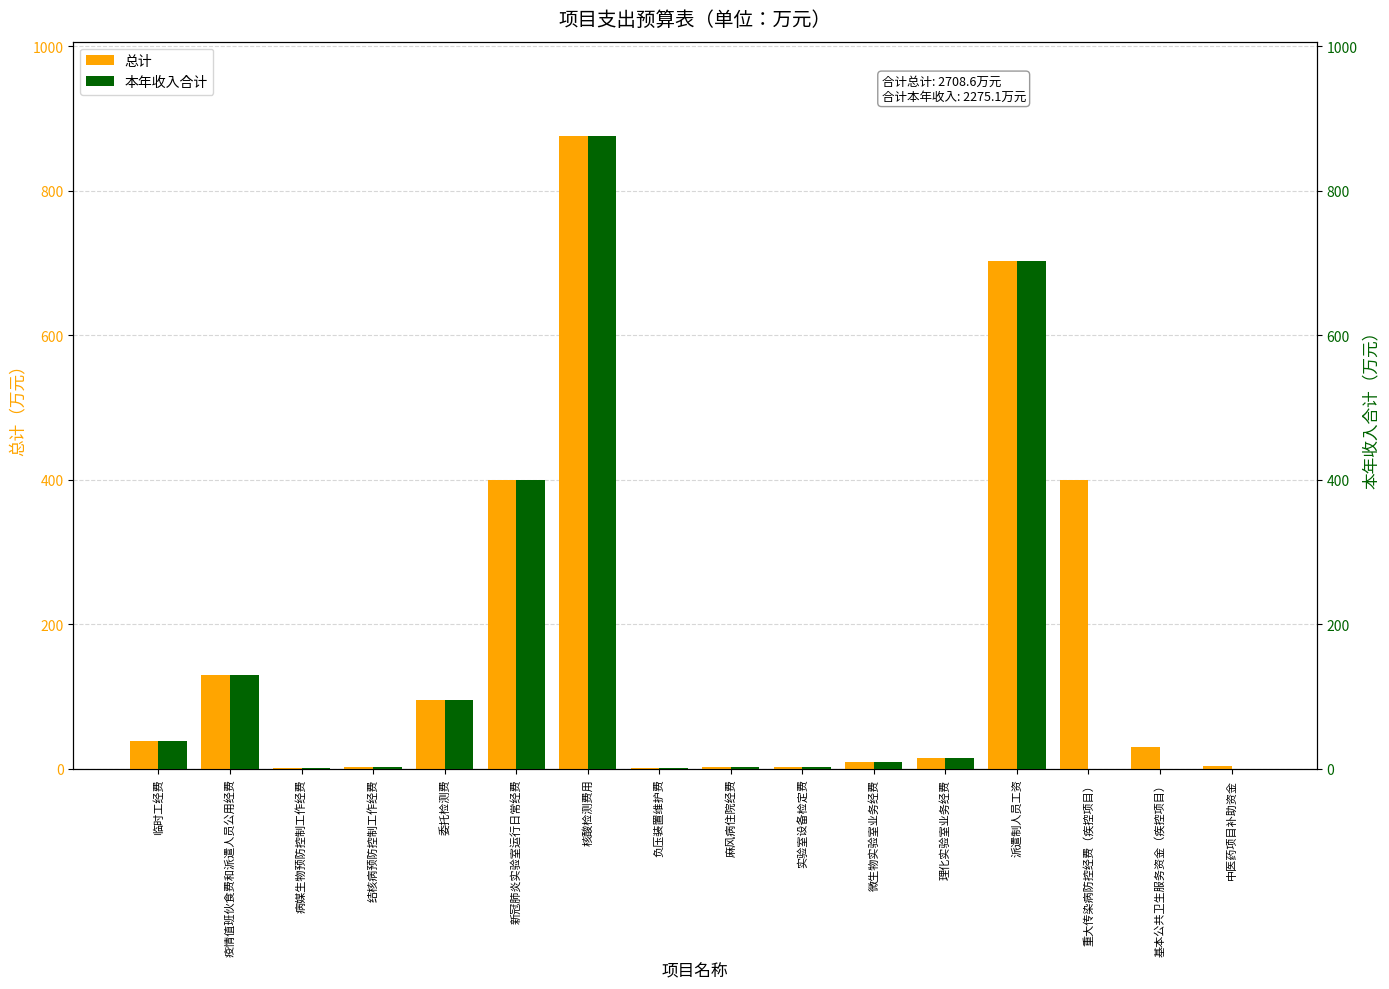

Reading left to right, what are all the values shown in this chart?

总计: 39.0	130.2	1.0	2.1	95.7	400.0	875.0	1.4	2.0	2.5	9.0	15.2	702.0	400.0	30.0	3.5
本年收入合计: 39.0	130.2	1.0	2.1	95.7	400.0	875.0	1.4	2.0	2.5	9.0	15.2	702.0	0.0	0.0	0.0